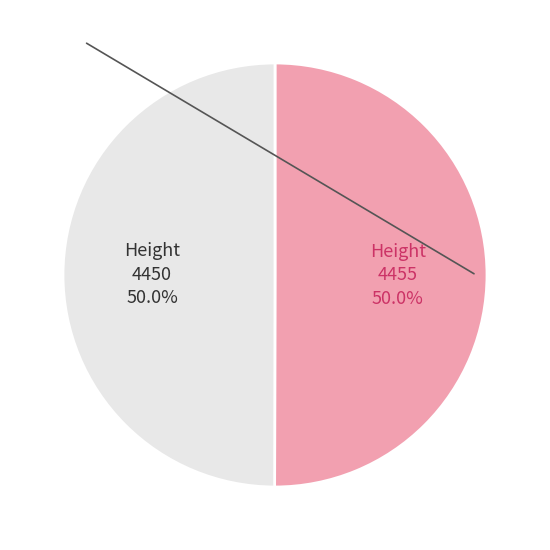

Count the number of slices in the pie.

2